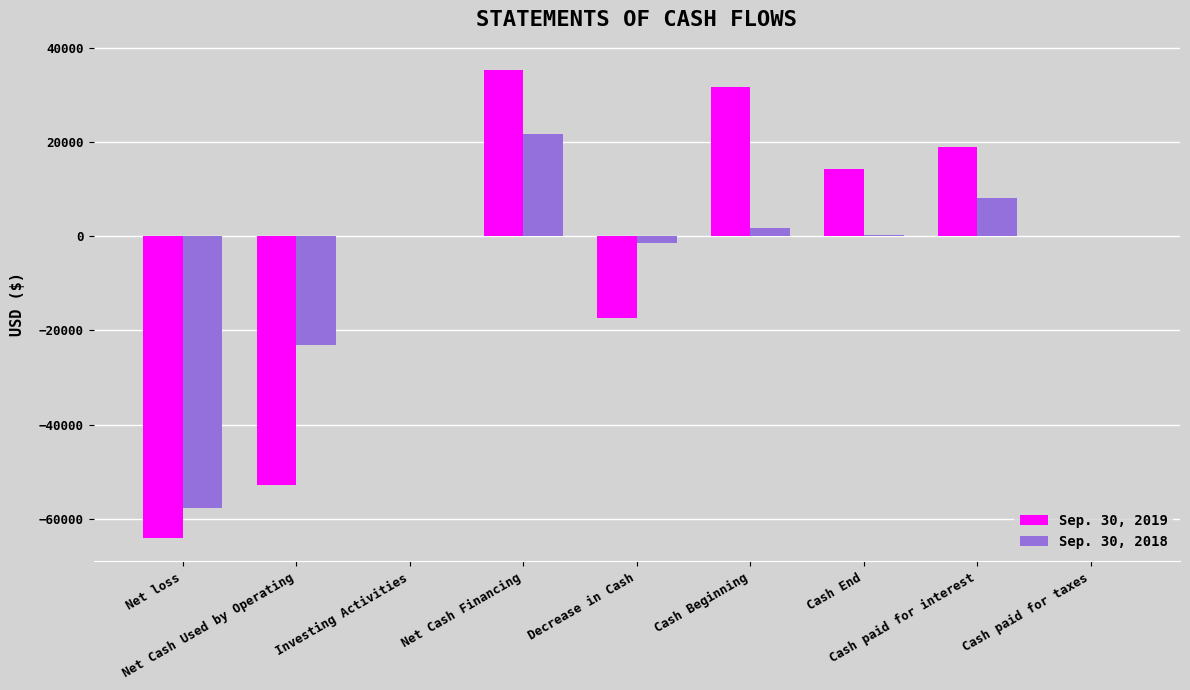

True or false: Sep. 30, 2018 has a value of -1343 at Decrease in Cash.

True